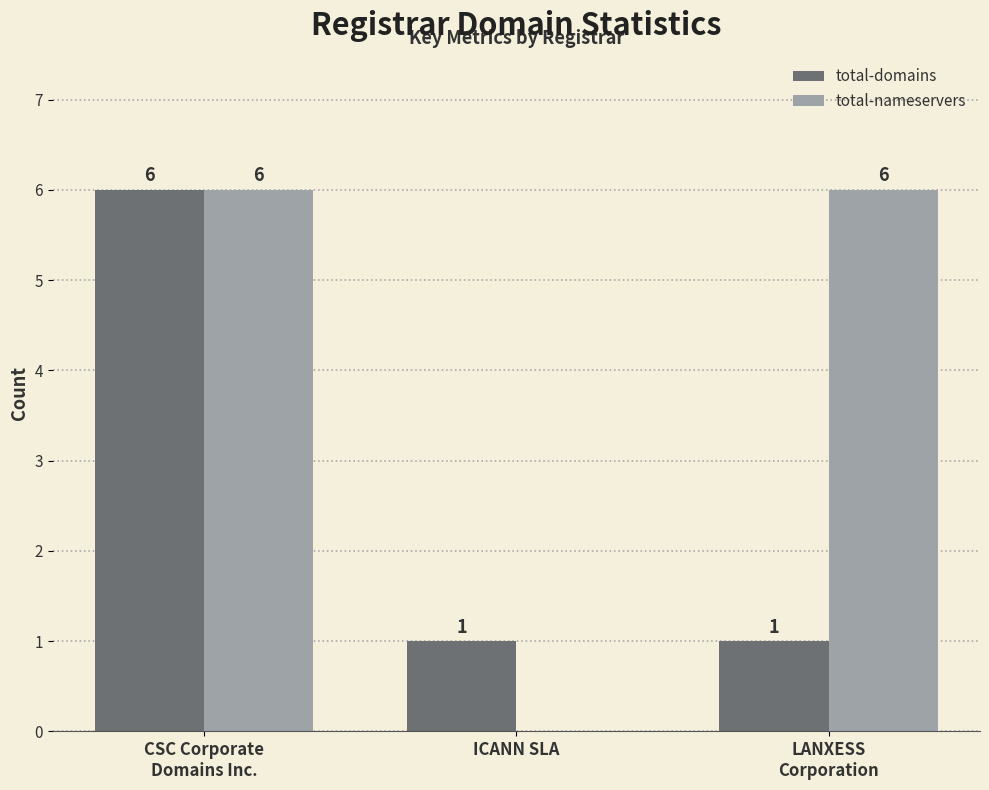

What is the total value across all series at LANXESS
Corporation?

7